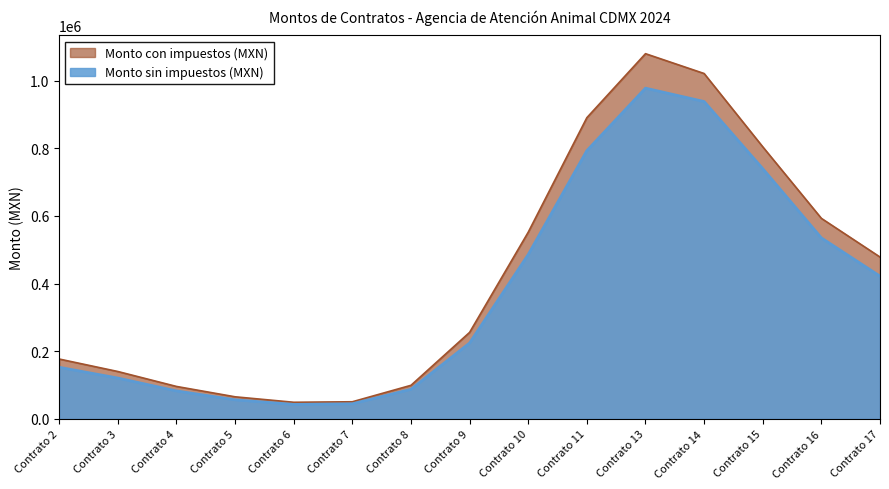

What is the difference between the maximum and second lowest values in the Monto con impuestos (MXN) series?

1028507.6